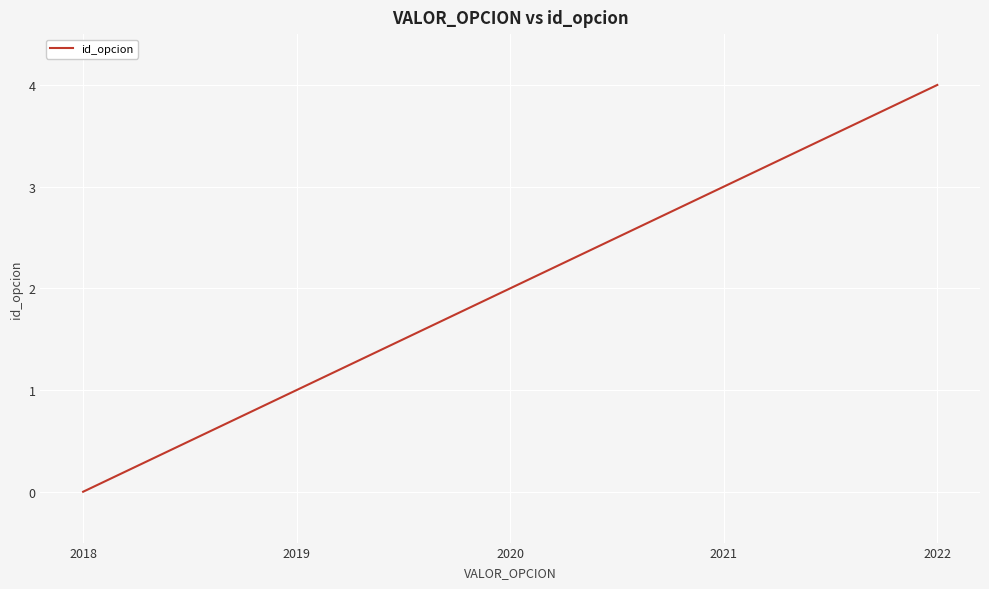

How many series are shown in this chart?

1